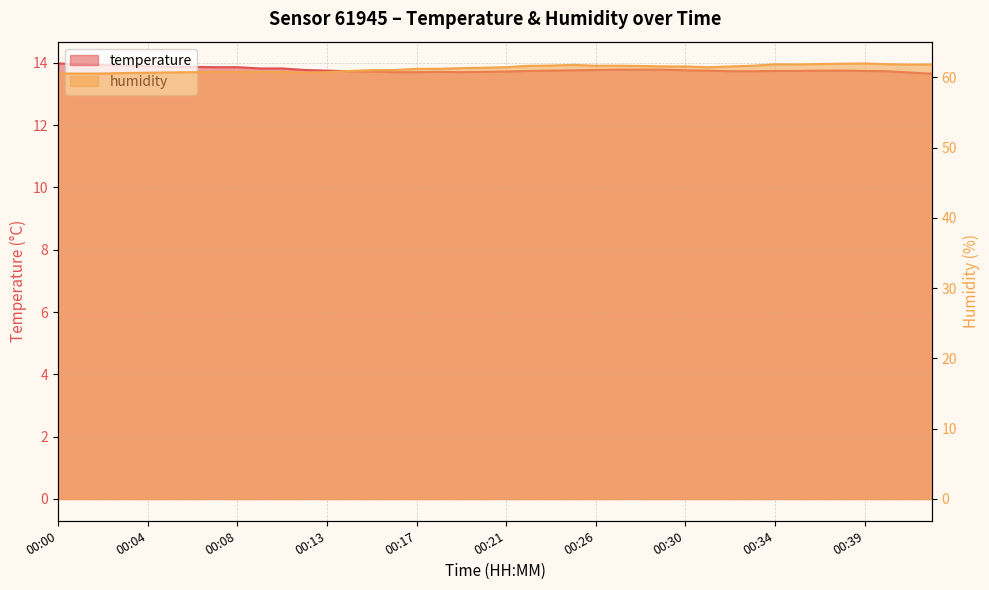

Which label corresponds to the smallest value in the chart?

00:42